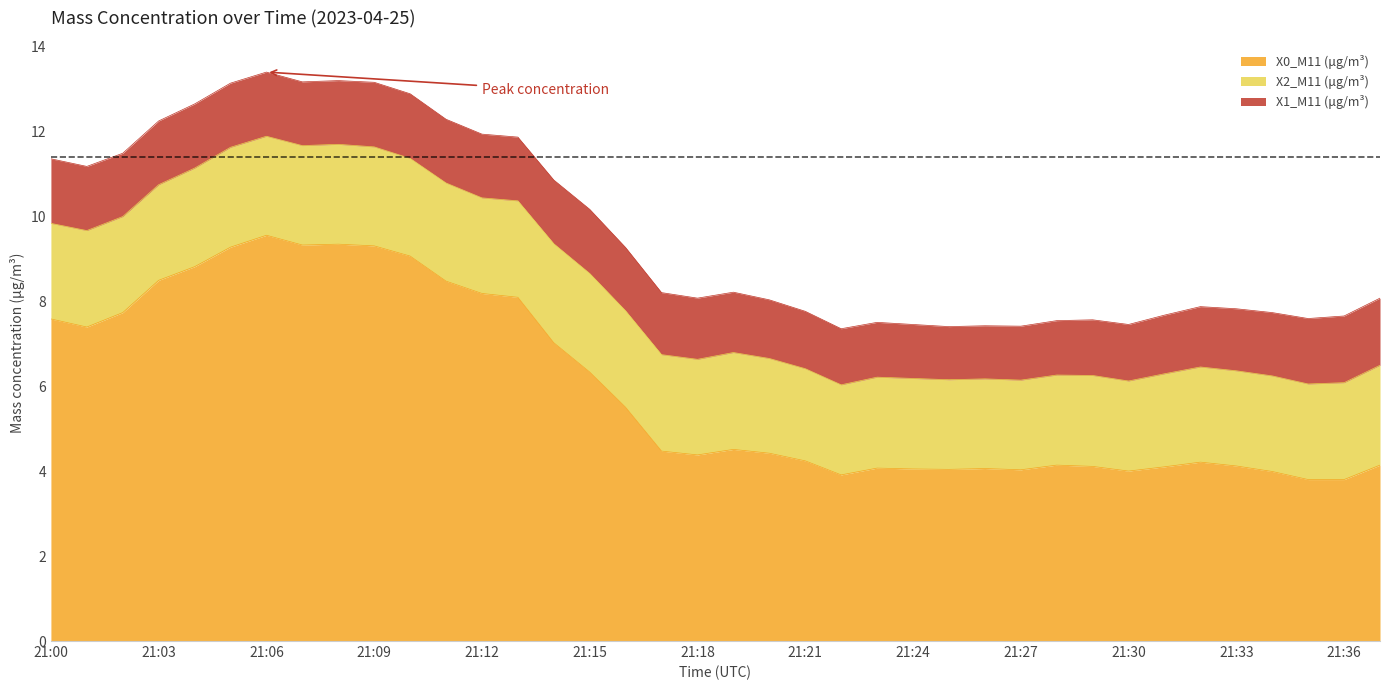

What is the value of the X2_M11 (μg/m³) point at the 32nd from the left?

2.2